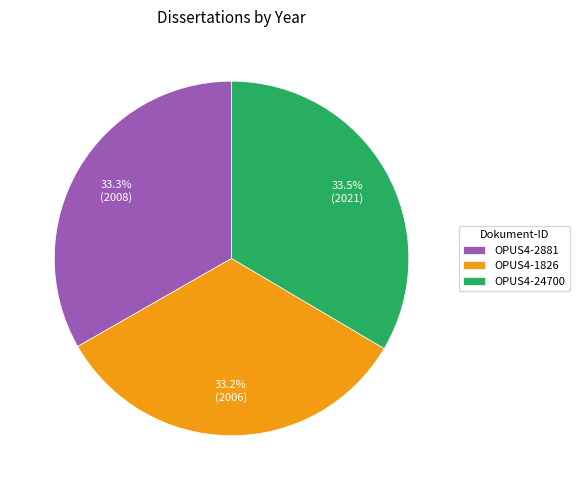

Does any single category account for the majority?

No